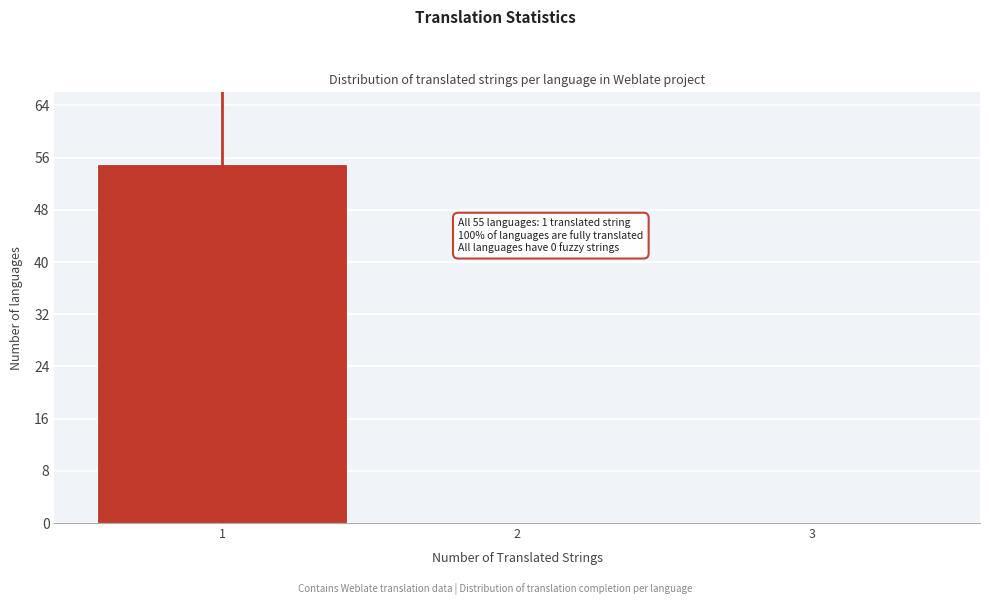

Over which range of the x-axis is the bar tallest?

0.5 to 1.5